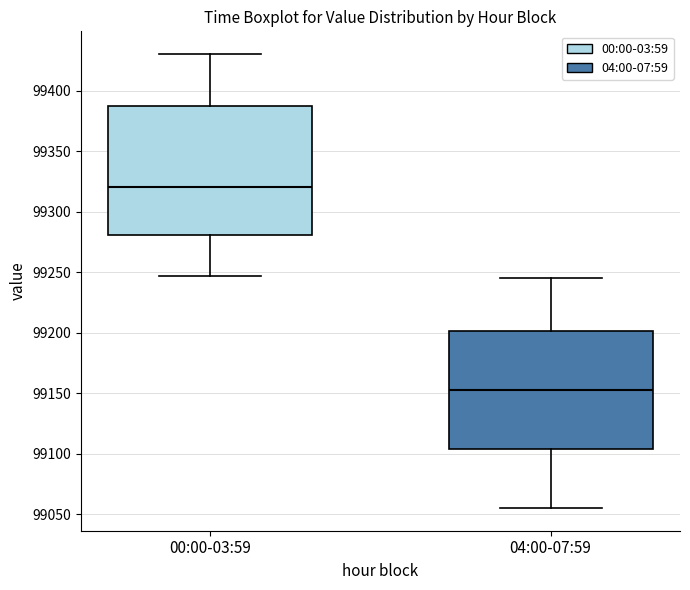

Which box is the tallest, from its lower edge to its upper edge?

00:00-03:59